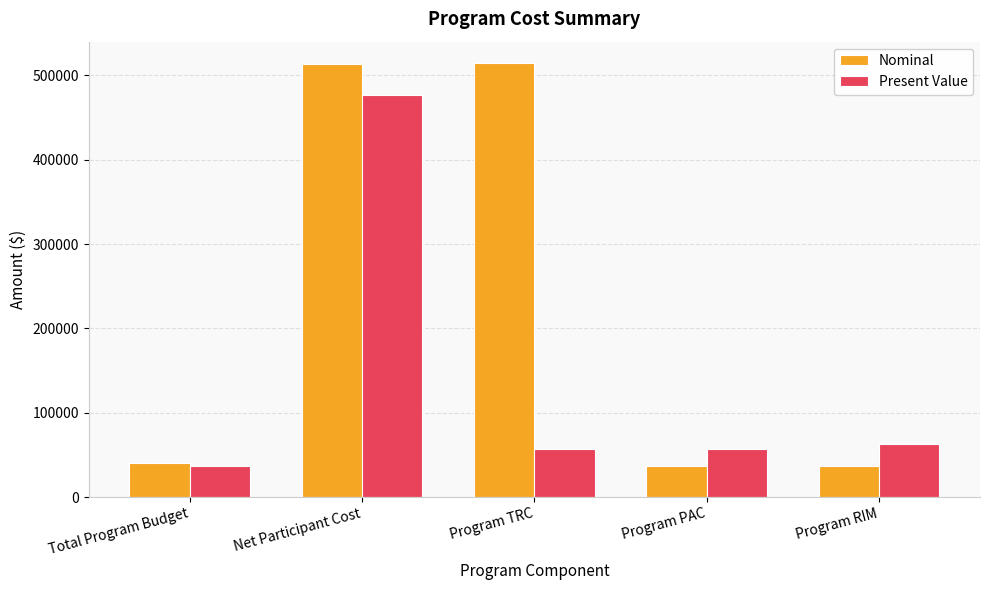

At which label does Present Value first exceed 56650?

Net Participant Cost